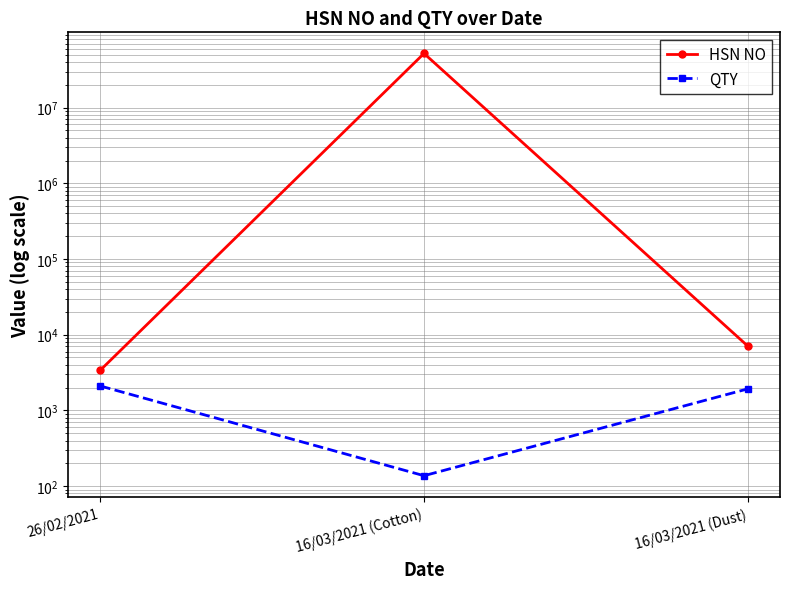

What is the spread (max minus min) of values at 16/03/2021 (Cotton)?

52029762.9